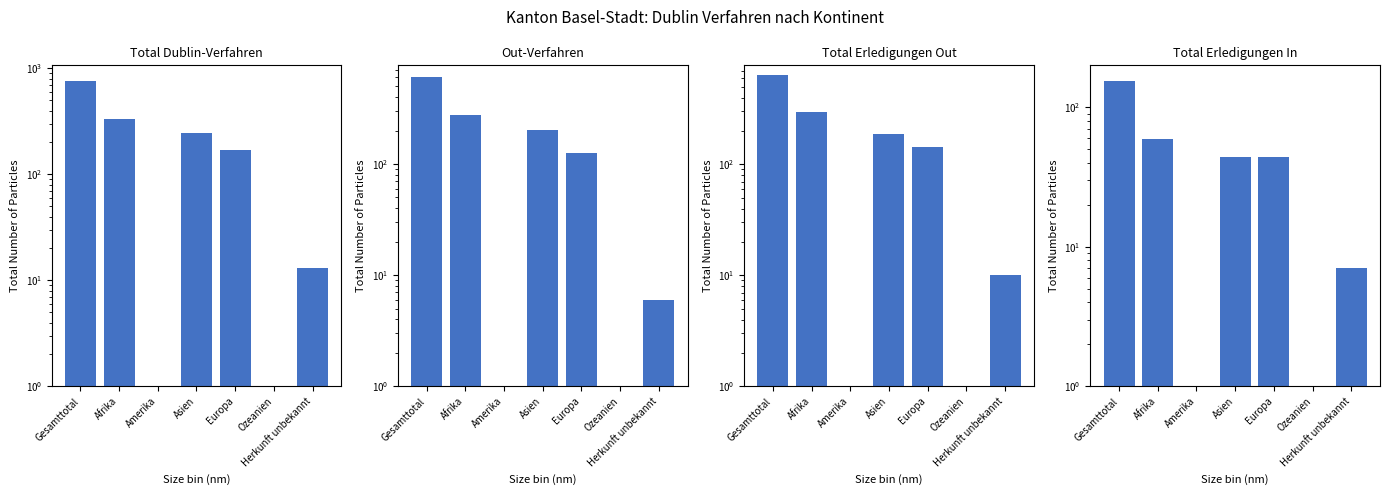

How many data points does each series have?

7